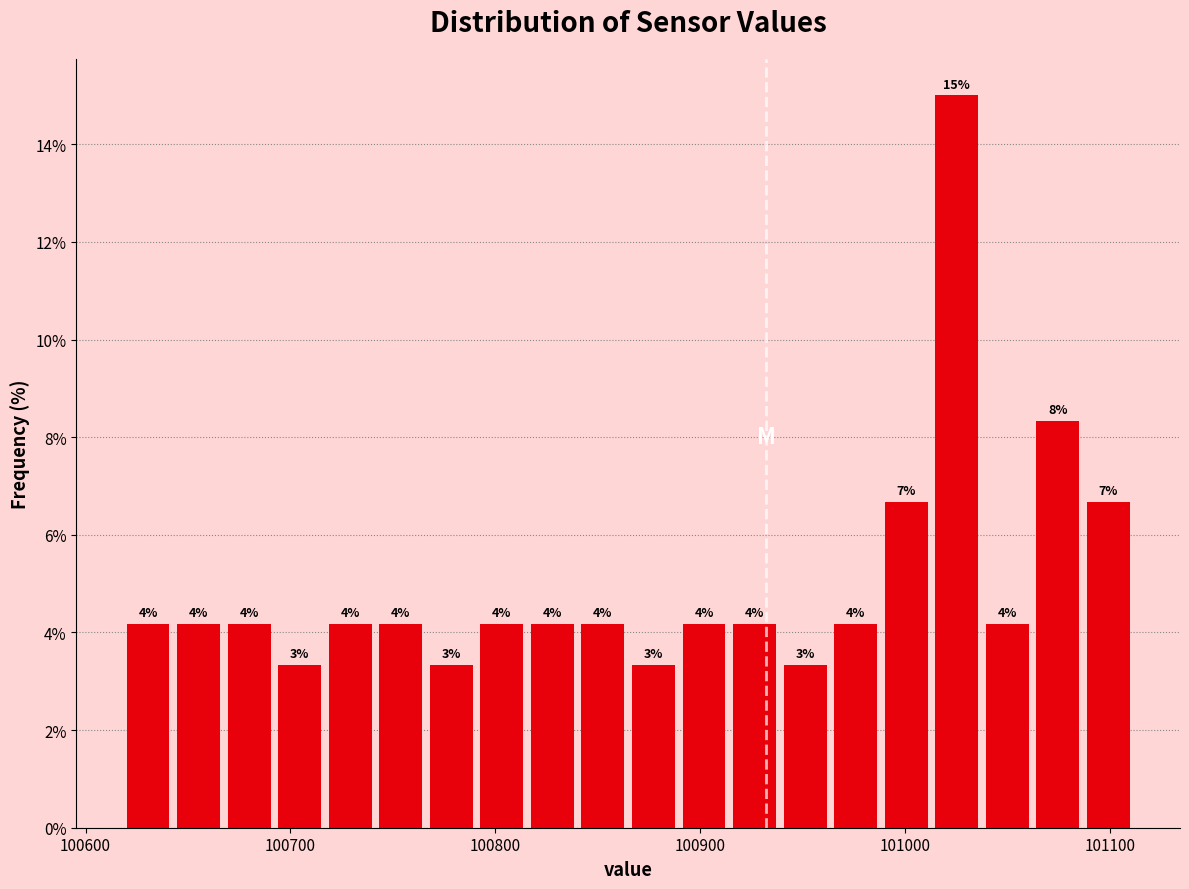

Read against the x-axis, roughly where is the centre of the tallest bar?

101030